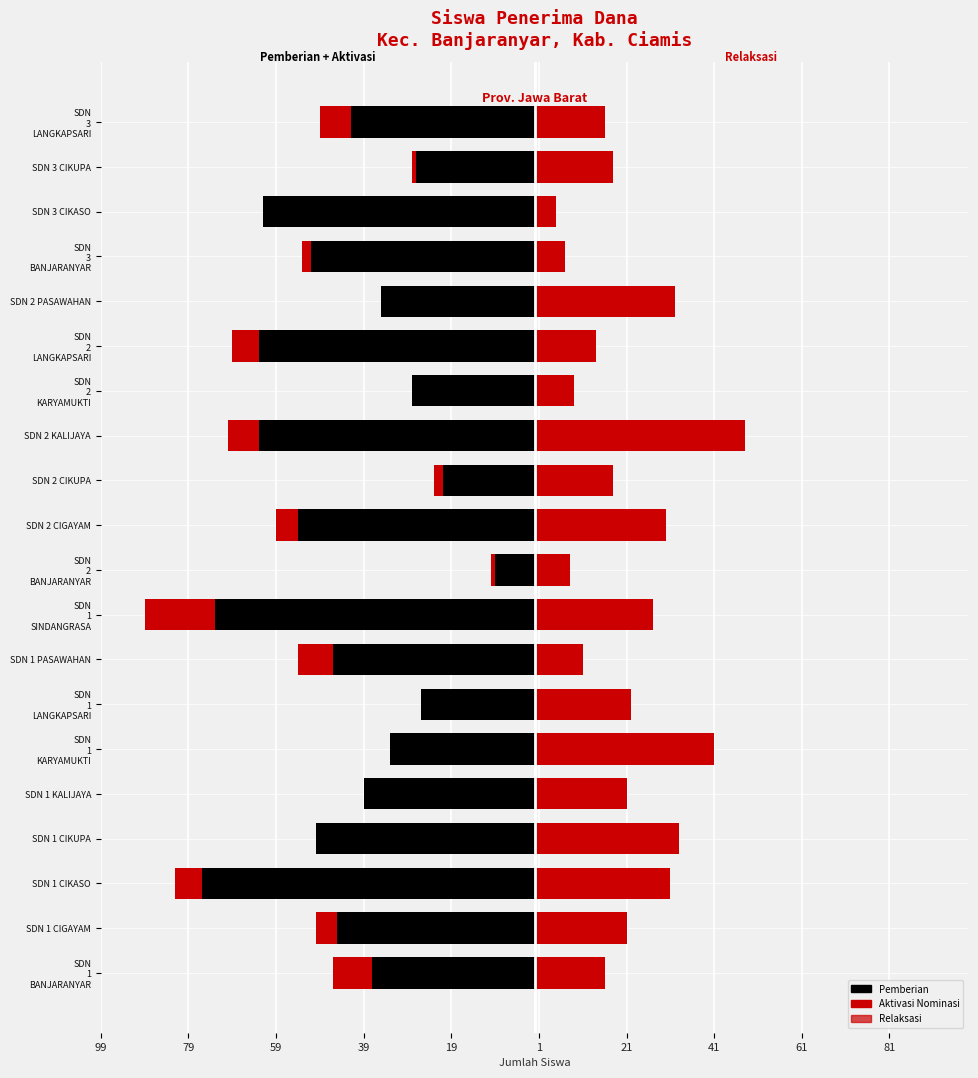

Is it true that Pemberian equals -21 at SDN 2 CIKUPA?

True